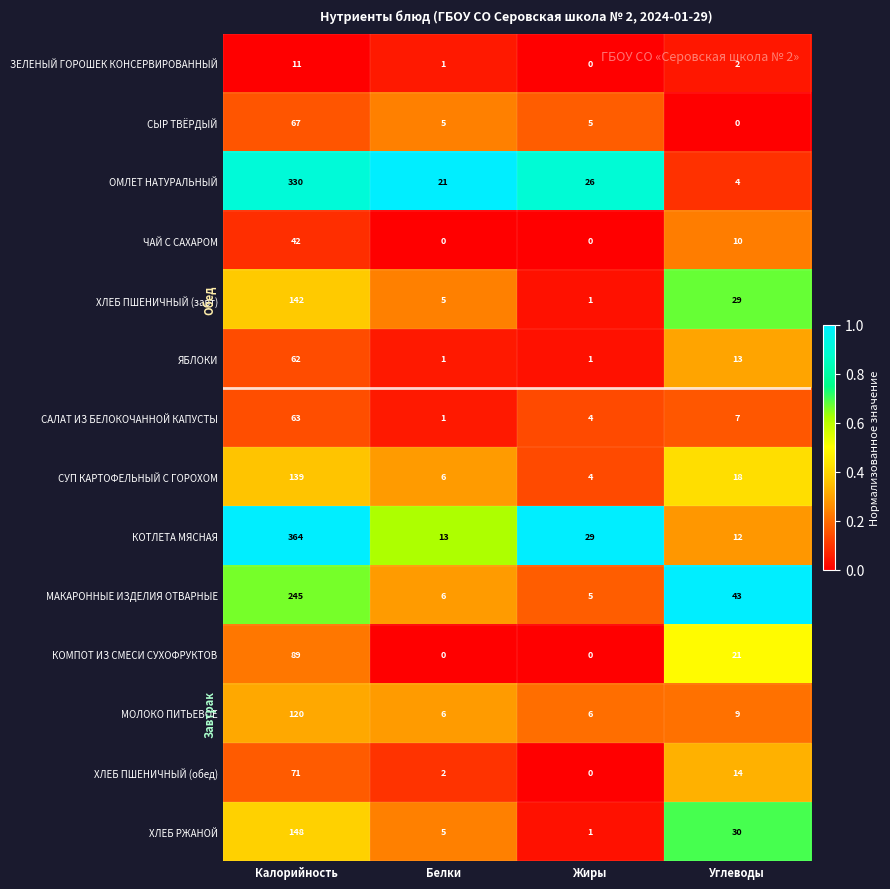

Where is ХЛЕБ ПШЕНИЧНЫЙ (завт) nearest to the value 71?

Углеводы